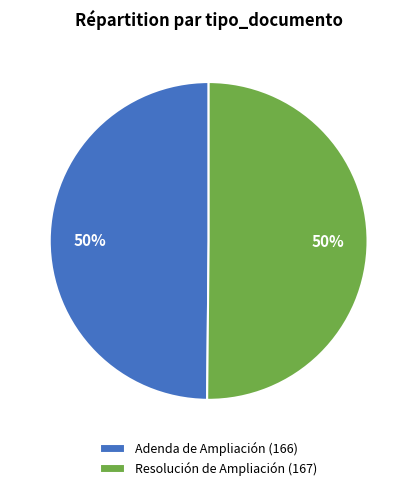

The Resolución de Ampliación slice represents 50% of the pie. True or false?

True